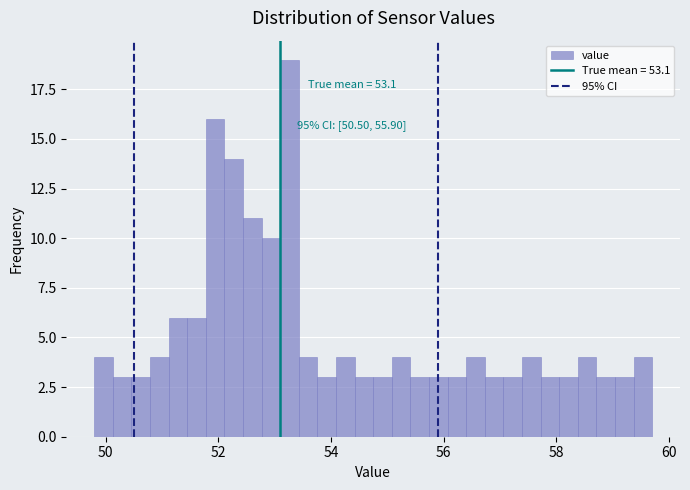

Around what value on the x-axis is the tallest bar? Give the approximate position of its centre, as read against the axis.

53.2